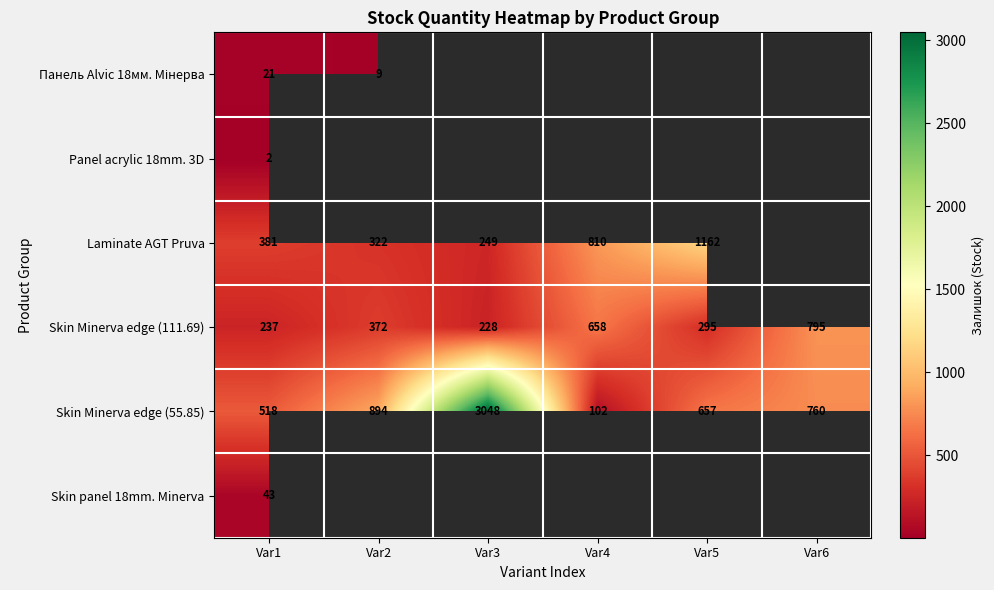

The value of Laminate AGT Pruva at Var2 is 322. True or false?

True